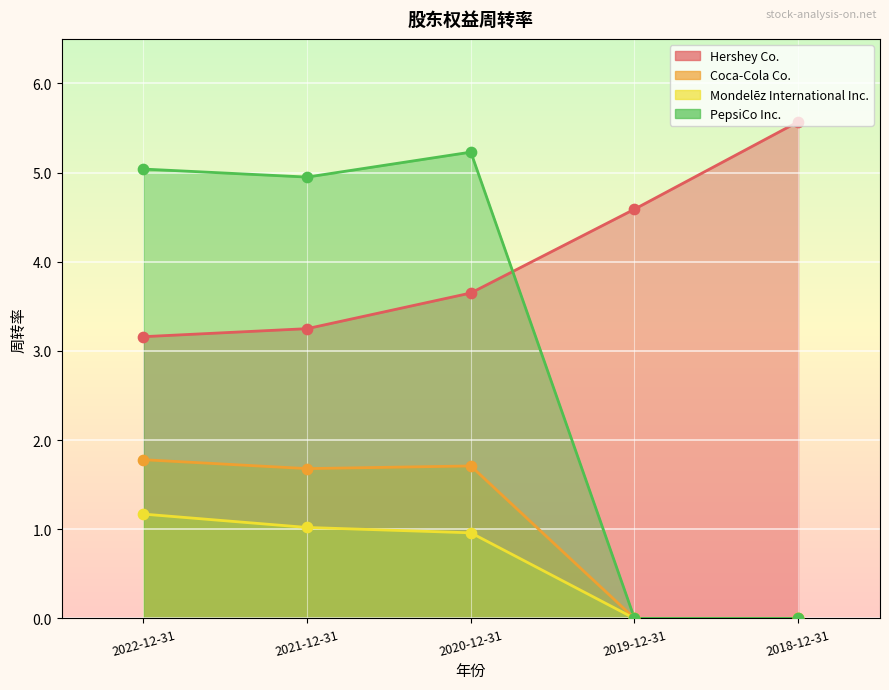

What is the total value across all series at 2019-12-31?

4.6